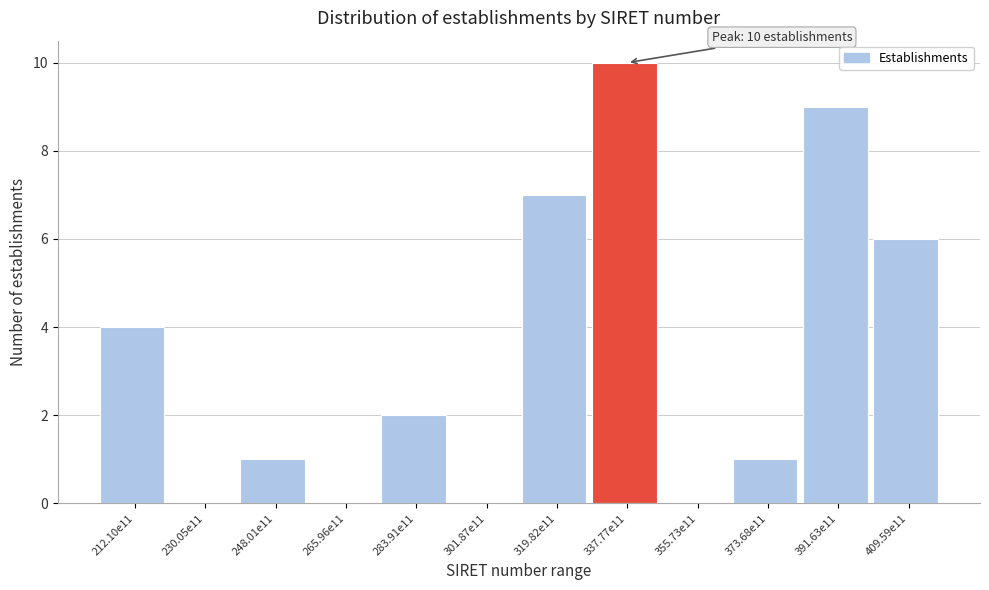

Reading left to right, transcribe all the data shown in this chart.

212.10e11=4	230.05e11=0	248.01e11=1	265.96e11=0	283.91e11=2	301.87e11=0	319.82e11=7	337.77e11=10	355.73e11=0	373.68e11=1	391.63e11=9	409.59e11=6